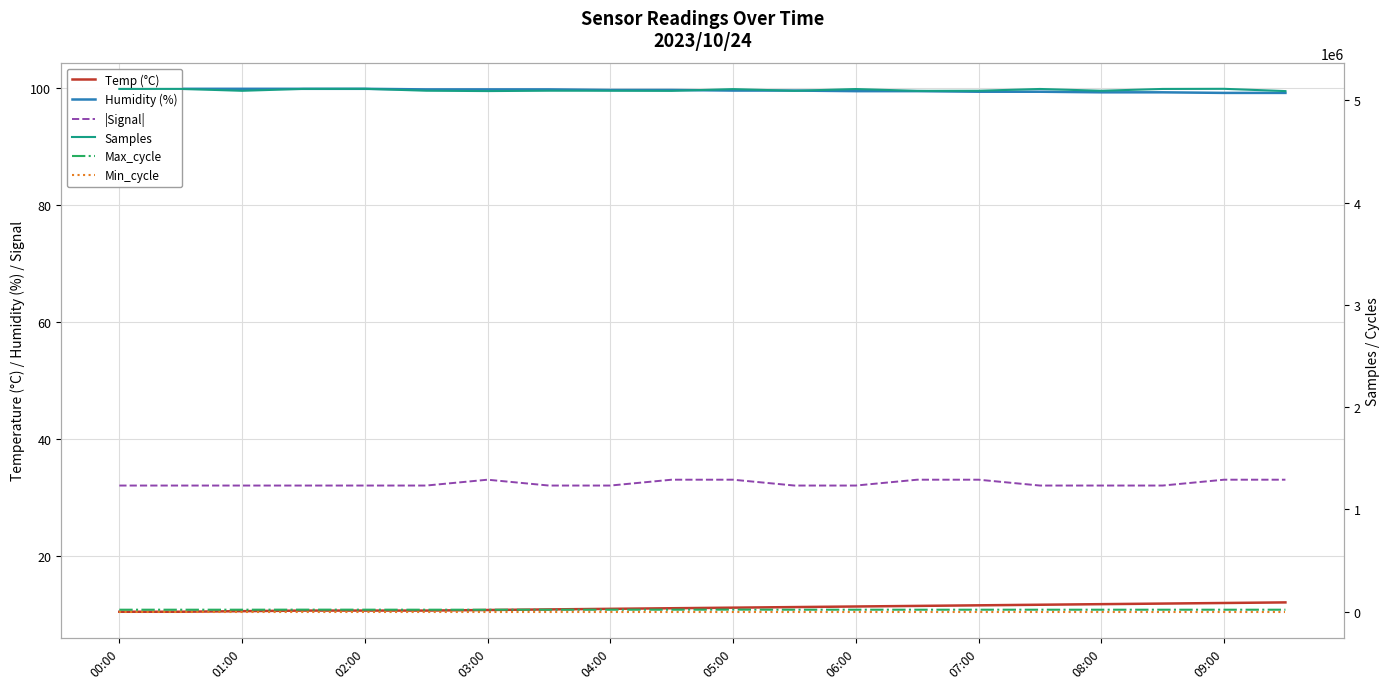

What is the maximum value for Max_cycle?

20694.0